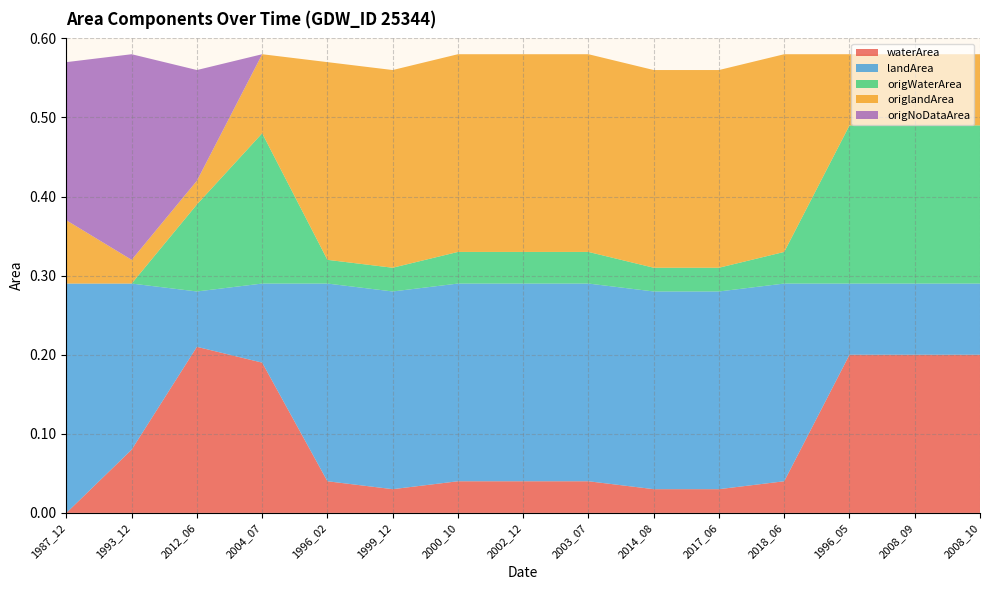

Reading left to right, extract all data points from this chart.

waterArea: 1987_12=0.0	1993_12=0.1	2012_06=0.2	2004_07=0.2	1996_02=0.0	1999_12=0.0	2000_10=0.0	2002_12=0.0	2003_07=0.0	2014_08=0.0	2017_06=0.0	2018_06=0.0	1996_05=0.2	2008_09=0.2	2008_10=0.2
landArea: 1987_12=0.3	1993_12=0.2	2012_06=0.1	2004_07=0.1	1996_02=0.2	1999_12=0.2	2000_10=0.2	2002_12=0.2	2003_07=0.2	2014_08=0.2	2017_06=0.2	2018_06=0.2	1996_05=0.1	2008_09=0.1	2008_10=0.1
origWaterArea: 1987_12=0.0	1993_12=0.0	2012_06=0.1	2004_07=0.2	1996_02=0.0	1999_12=0.0	2000_10=0.0	2002_12=0.0	2003_07=0.0	2014_08=0.0	2017_06=0.0	2018_06=0.0	1996_05=0.2	2008_09=0.2	2008_10=0.2
origlandArea: 1987_12=0.1	1993_12=0.0	2012_06=0.0	2004_07=0.1	1996_02=0.2	1999_12=0.2	2000_10=0.2	2002_12=0.2	2003_07=0.2	2014_08=0.2	2017_06=0.2	2018_06=0.2	1996_05=0.1	2008_09=0.1	2008_10=0.1
origNoDataArea: 1987_12=0.2	1993_12=0.3	2012_06=0.1	2004_07=0.0	1996_02=0.0	1999_12=0.0	2000_10=0.0	2002_12=0.0	2003_07=0.0	2014_08=0.0	2017_06=0.0	2018_06=0.0	1996_05=0.0	2008_09=0.0	2008_10=0.0